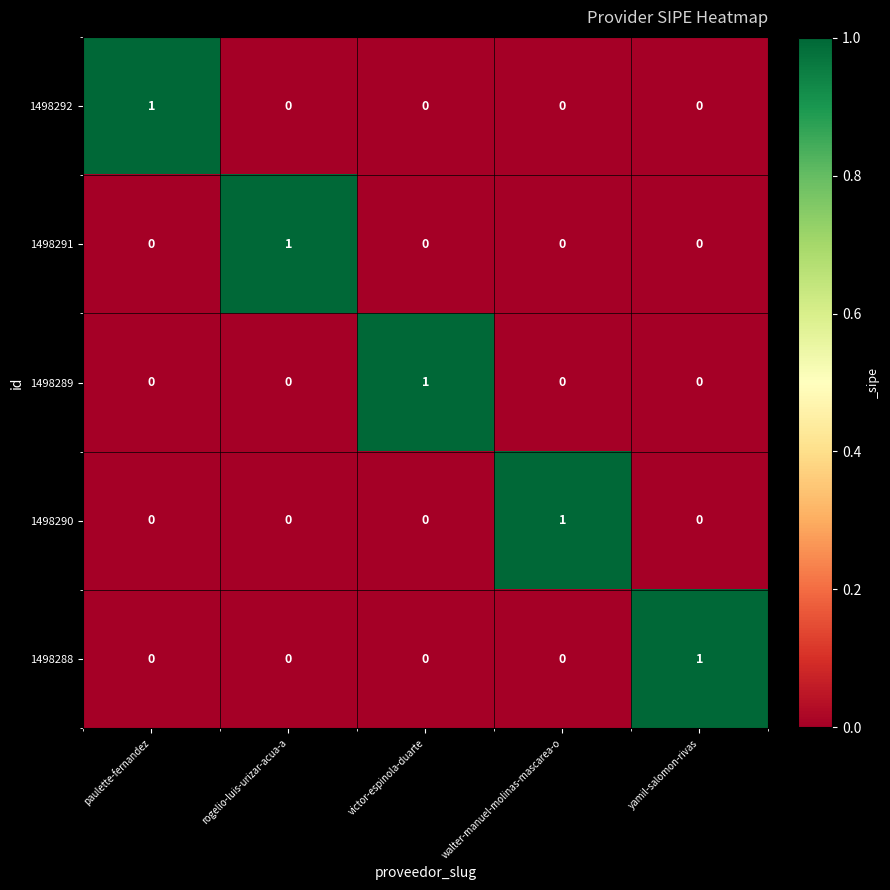

Reading left to right, transcribe all the data shown in this chart.

1498292: paulette-fernandez=1	rogelio-luis-urizar-acua-a=0	victor-espinola-duarte=0	walter-manuel-molinas-mascarea-o=0	yamil-salomon-rivas=0
1498291: paulette-fernandez=0	rogelio-luis-urizar-acua-a=1	victor-espinola-duarte=0	walter-manuel-molinas-mascarea-o=0	yamil-salomon-rivas=0
1498289: paulette-fernandez=0	rogelio-luis-urizar-acua-a=0	victor-espinola-duarte=1	walter-manuel-molinas-mascarea-o=0	yamil-salomon-rivas=0
1498290: paulette-fernandez=0	rogelio-luis-urizar-acua-a=0	victor-espinola-duarte=0	walter-manuel-molinas-mascarea-o=1	yamil-salomon-rivas=0
1498288: paulette-fernandez=0	rogelio-luis-urizar-acua-a=0	victor-espinola-duarte=0	walter-manuel-molinas-mascarea-o=0	yamil-salomon-rivas=1